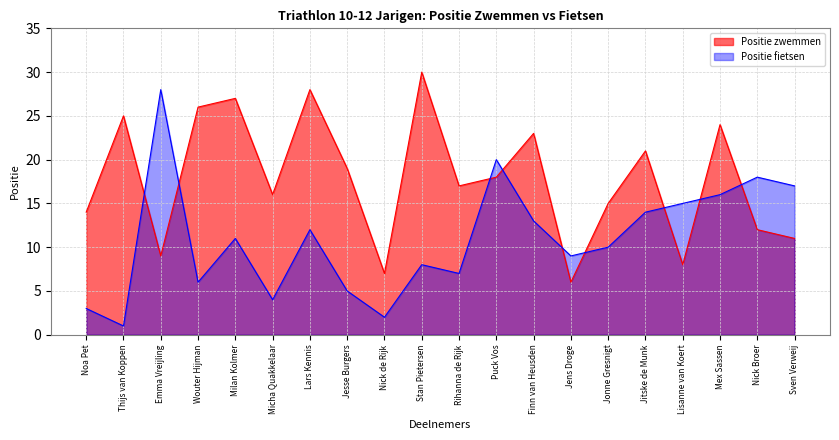

What is the total value across all series at Lisanne van Koert?

23